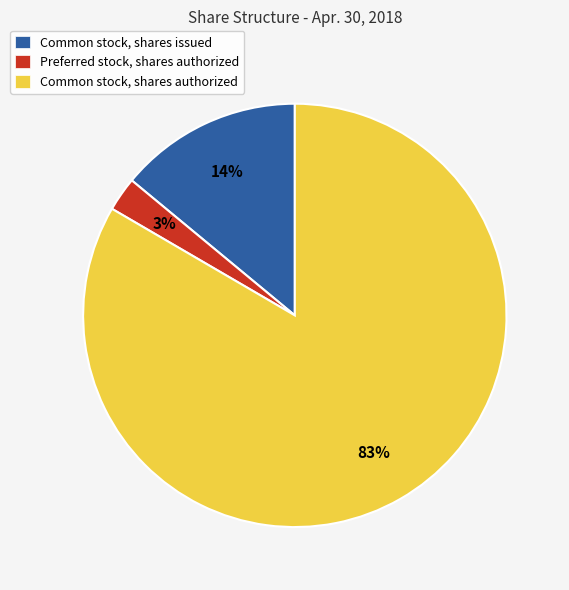

To the nearest percent, what is the difference between the Common stock, shares authorized and Common stock, shares issued slice percentages?

69%